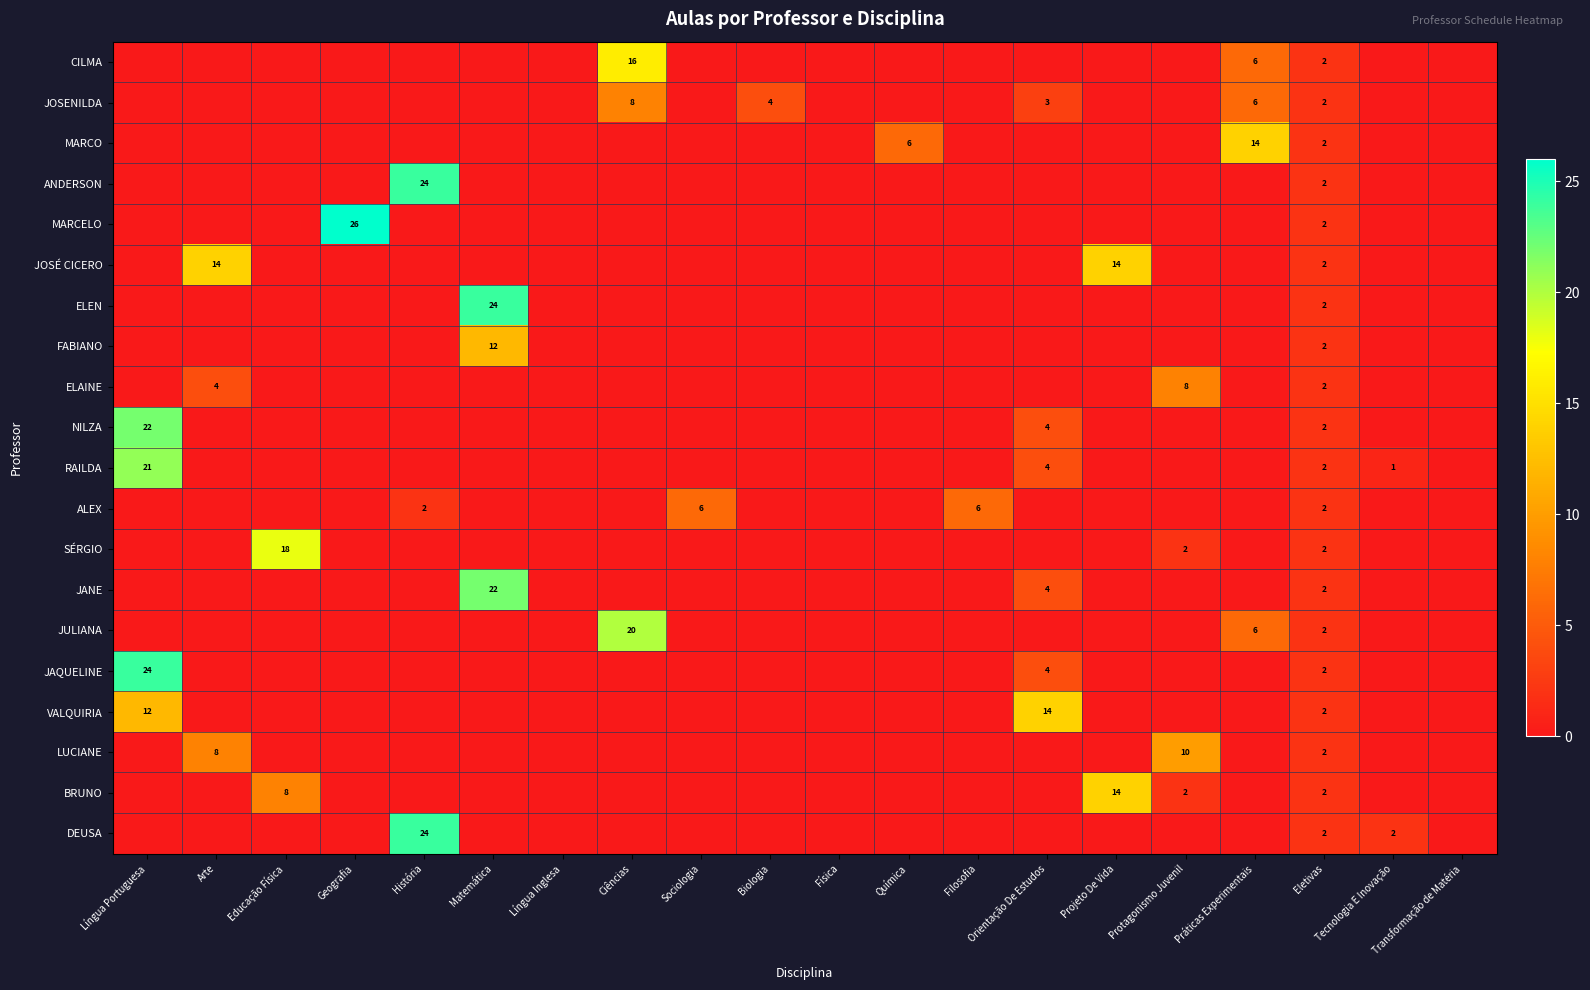

Is the value of CILMA at Protagonismo Juvenil greater than the value of JAQUELINE at Sociologia?

No